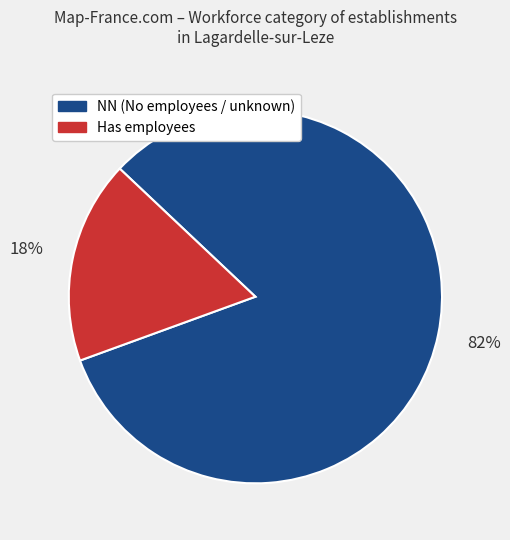

Is there any slice that represents more than half of the pie?

Yes